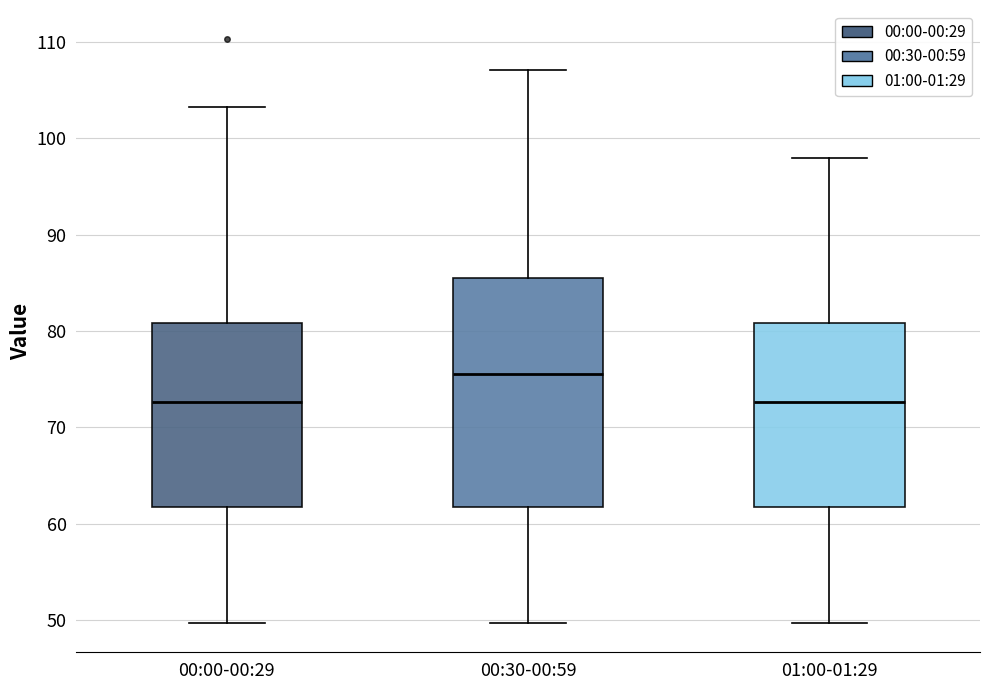

Which box is the tallest, from its lower edge to its upper edge?

00:30-00:59